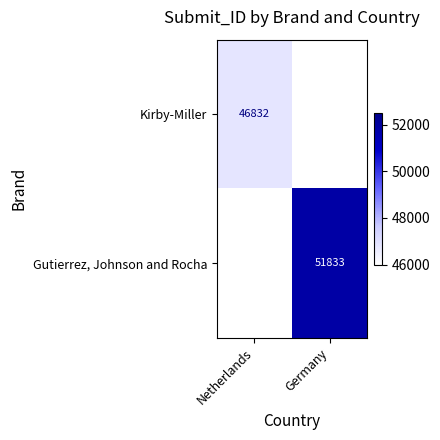

Is it true that Gutierrez, Johnson and Rocha equals 91384 at Germany?

False